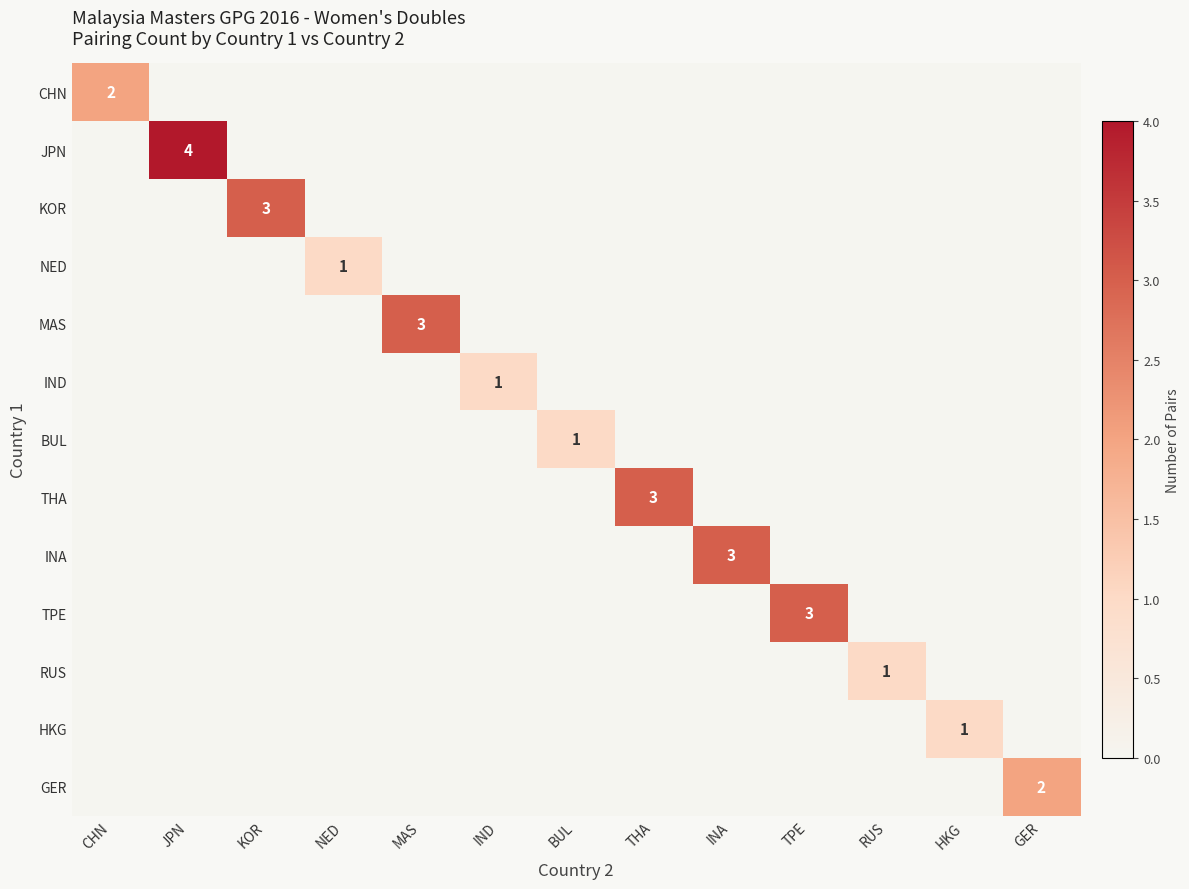

True or false: CHN has a value of 0 at IND.

True